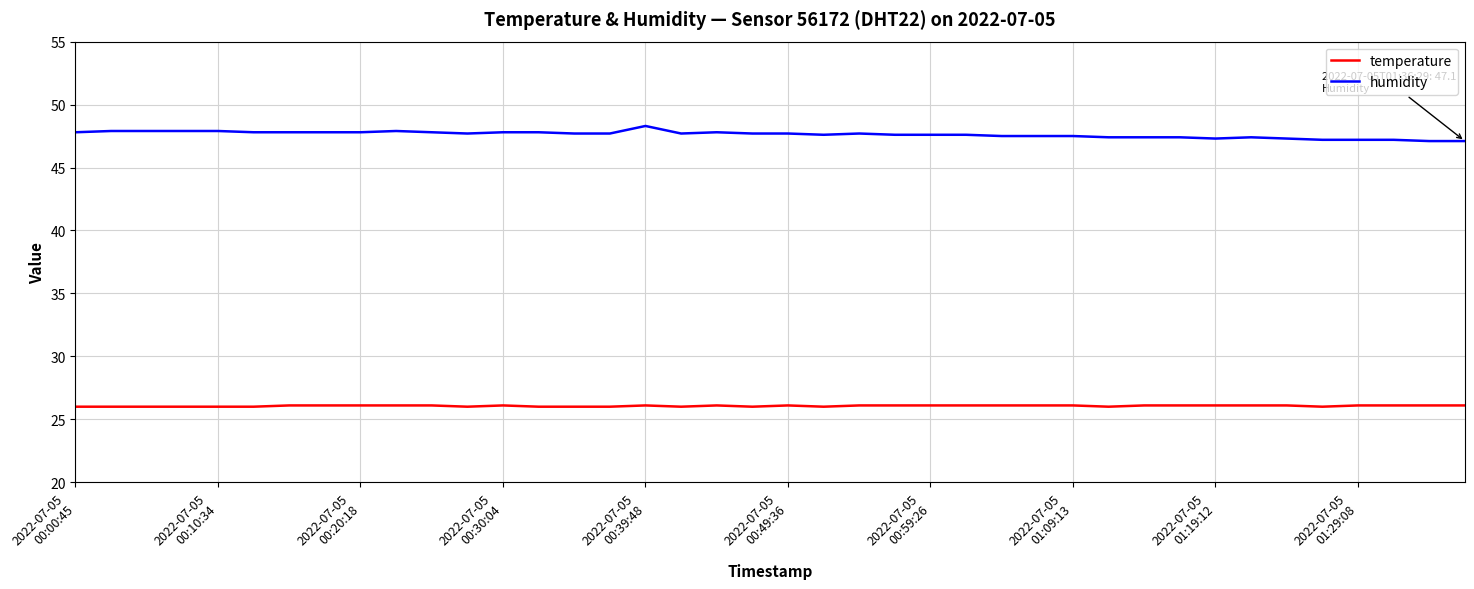

What is the maximum value shown in the chart?

48.3